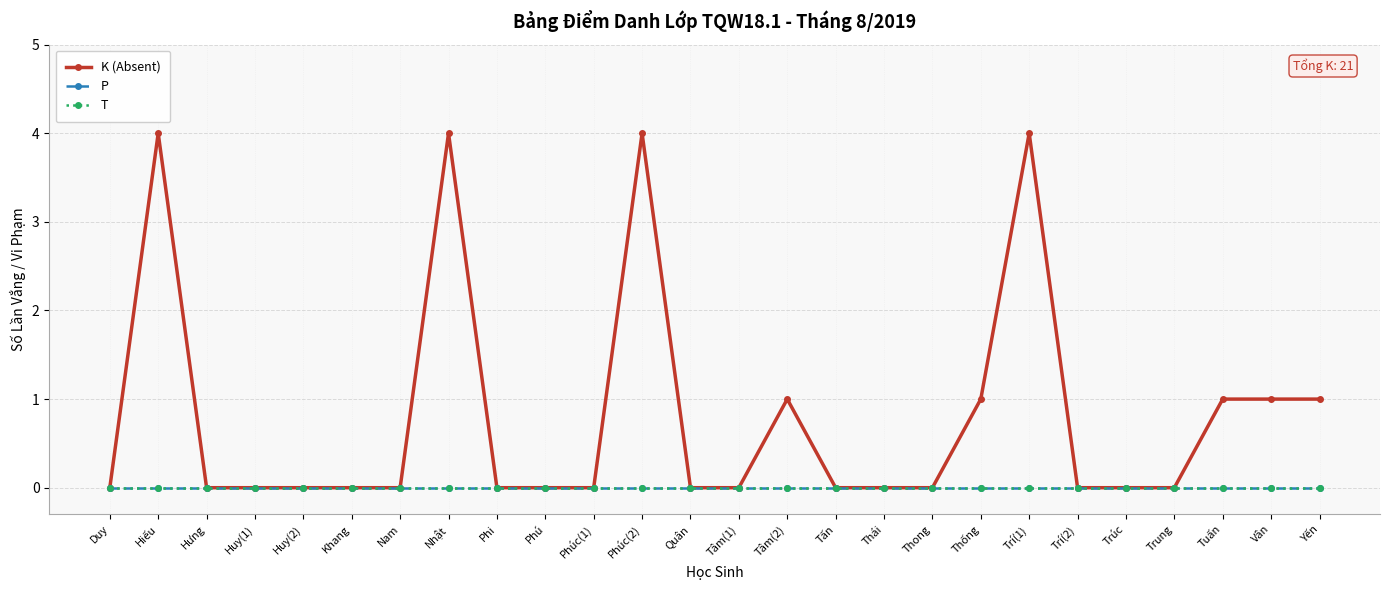

Does the chart have visible grid lines?

Yes